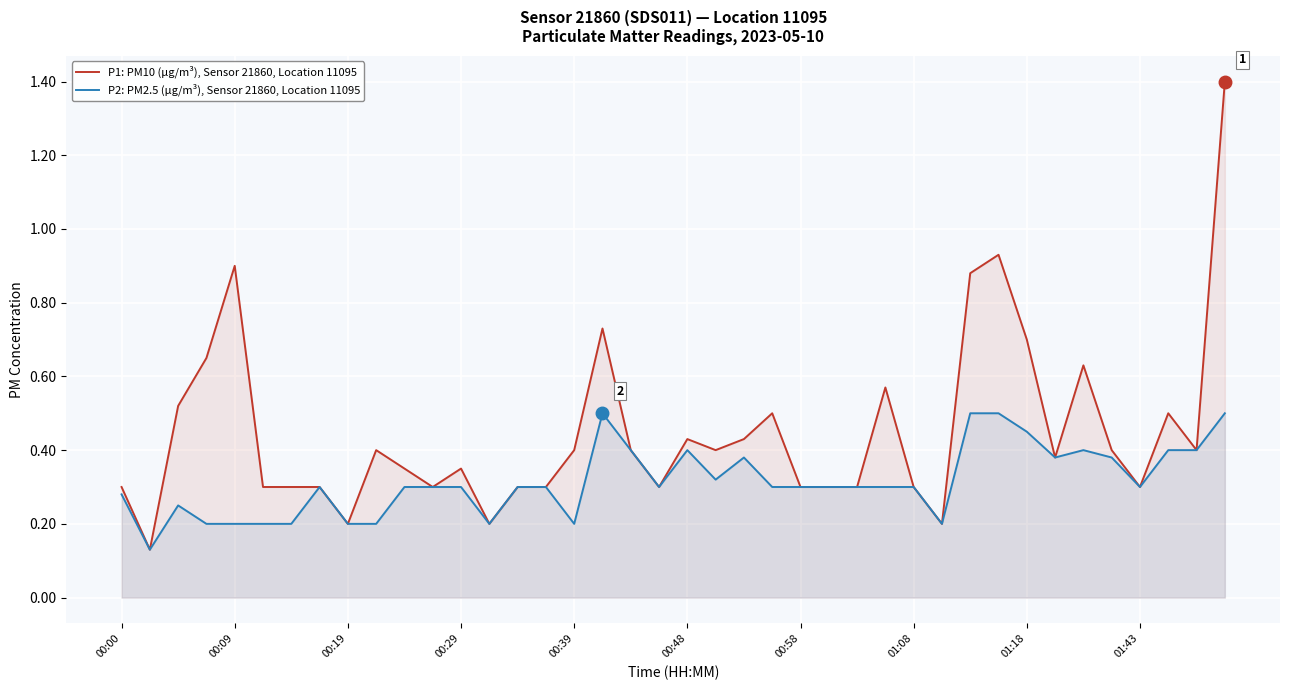

Rank the series by their maximum value, from lowest to highest.

P2: PM2.5 (µg/m³), Sensor 21860, Location 11095, P1: PM10 (µg/m³), Sensor 21860, Location 11095